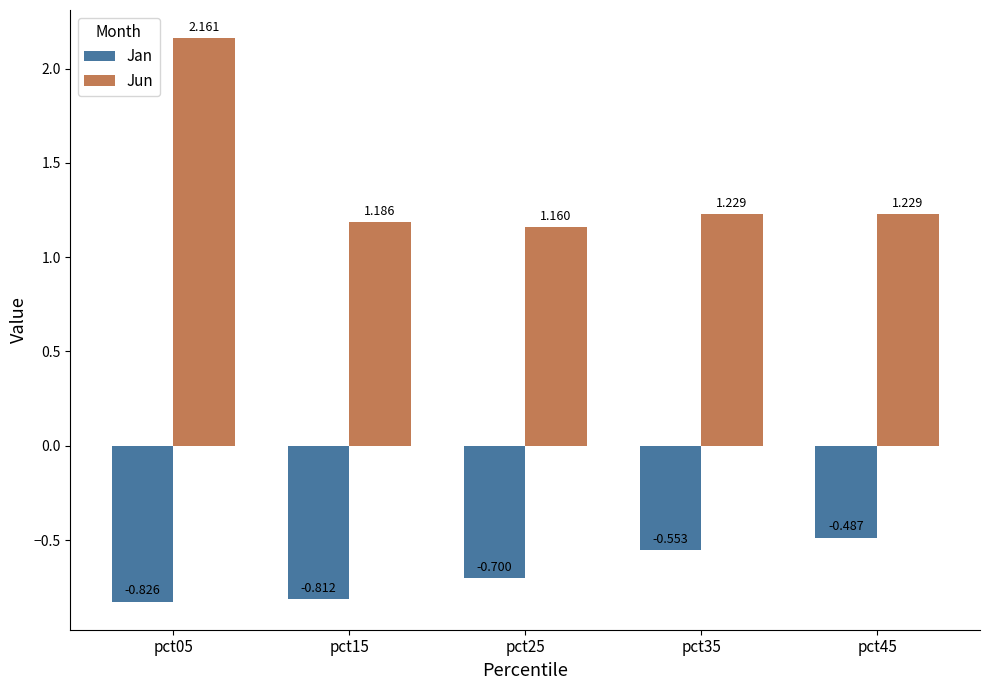

What are all the series names shown in the legend?

Jan, Jun